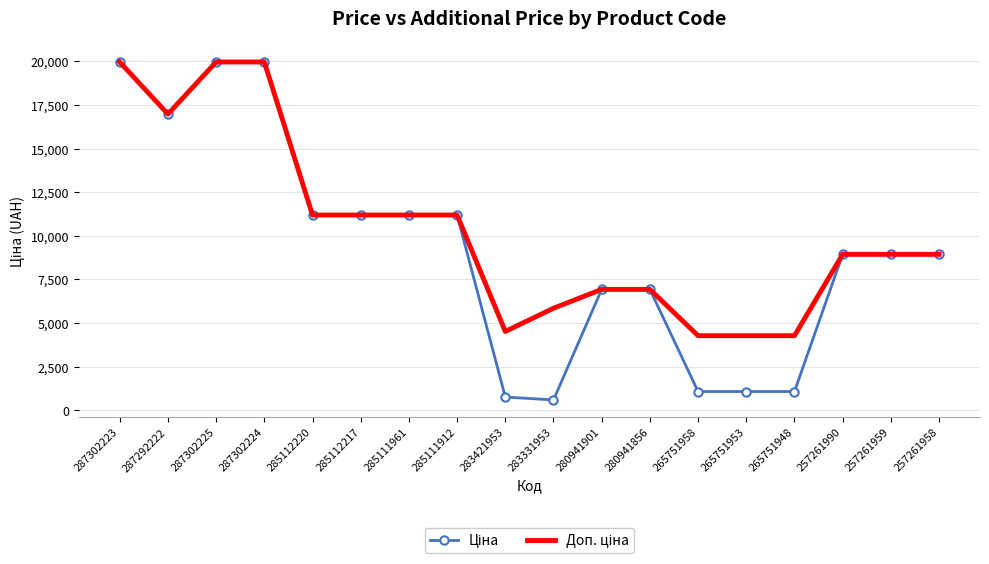

What is the total value across all series at 280941901?

13851.3